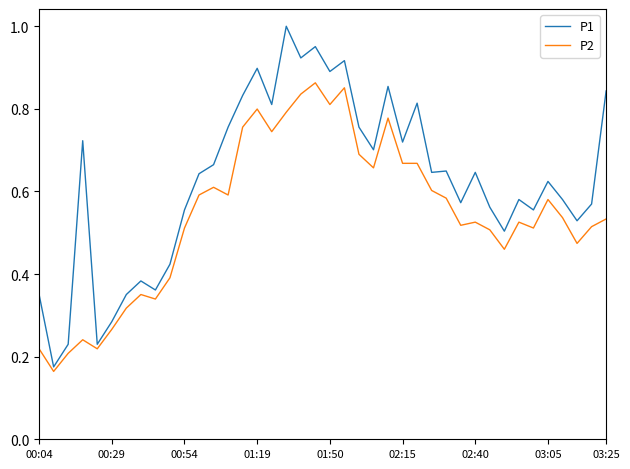

Rank the series by their maximum value, from lowest to highest.

P2, P1